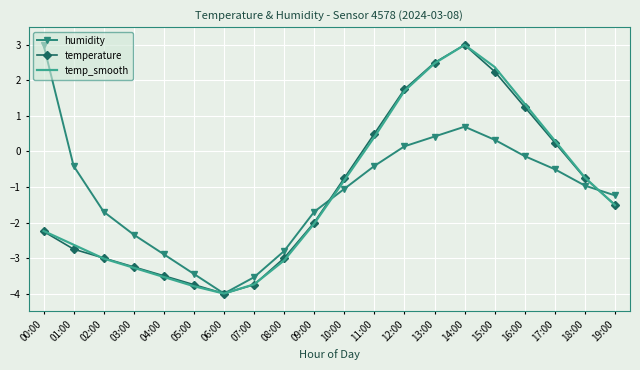

What is the greatest value displayed?

3.0